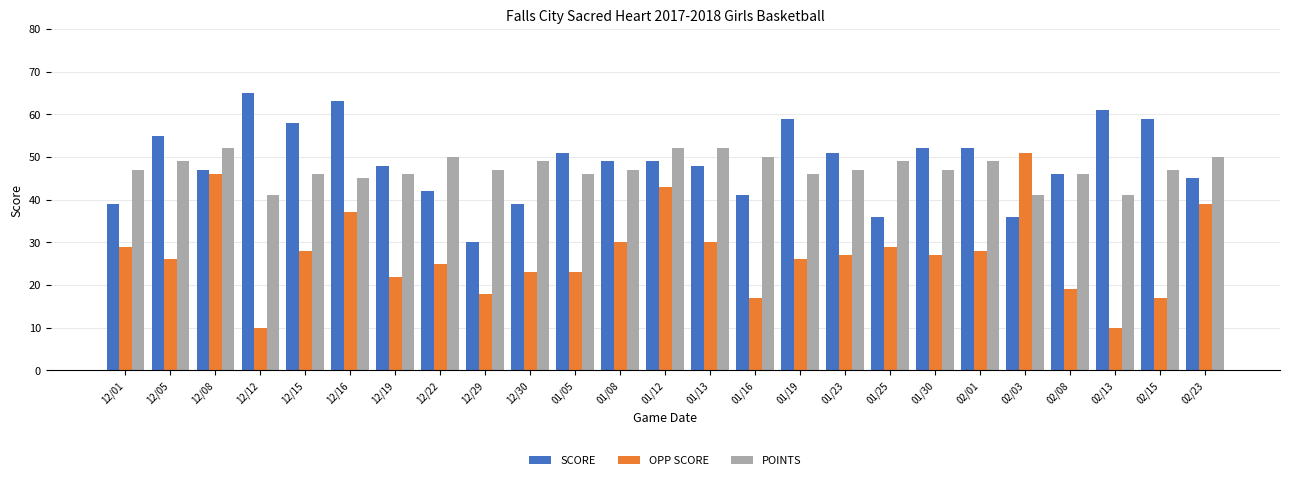

What is the sum of all SCORE values?

1221